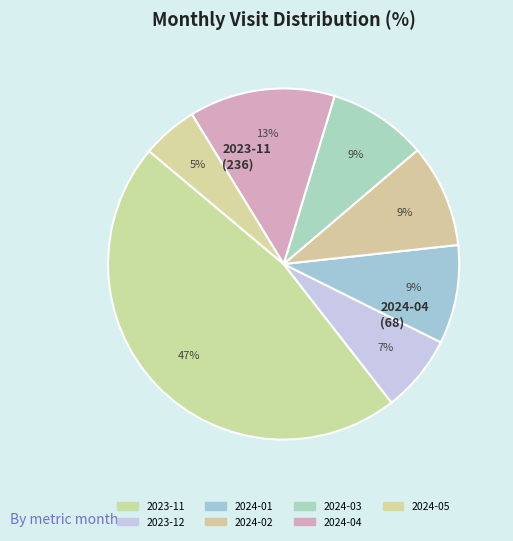

What is the total percentage of 2023-11 and 2023-12?

53.8%